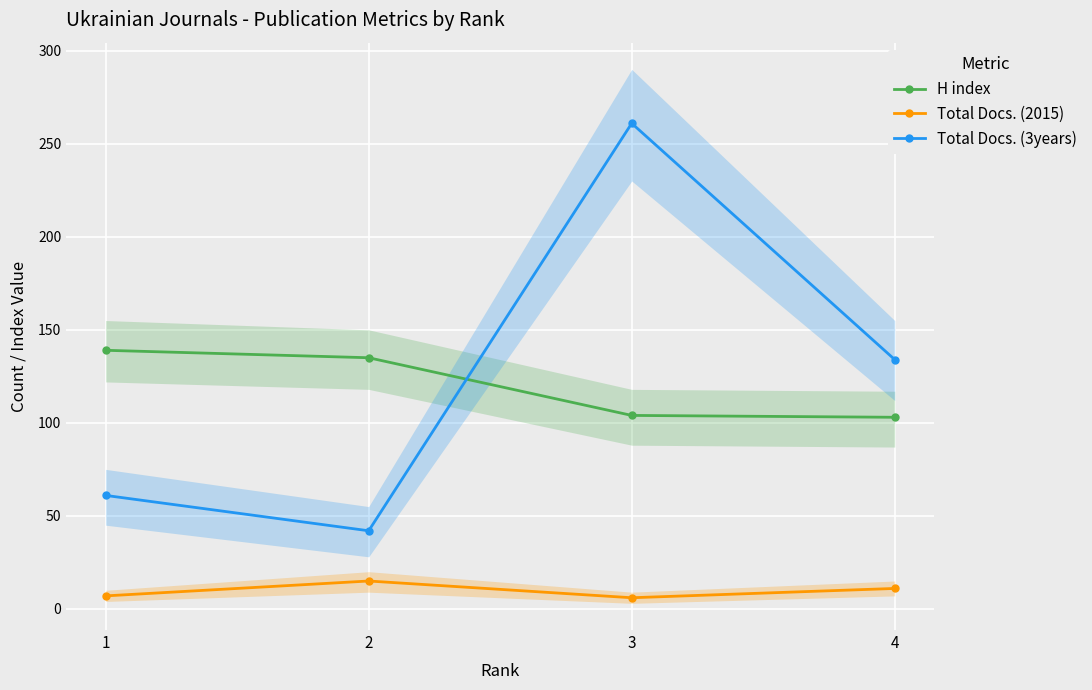

What is the sum of all Total Docs. (3years) values?

498